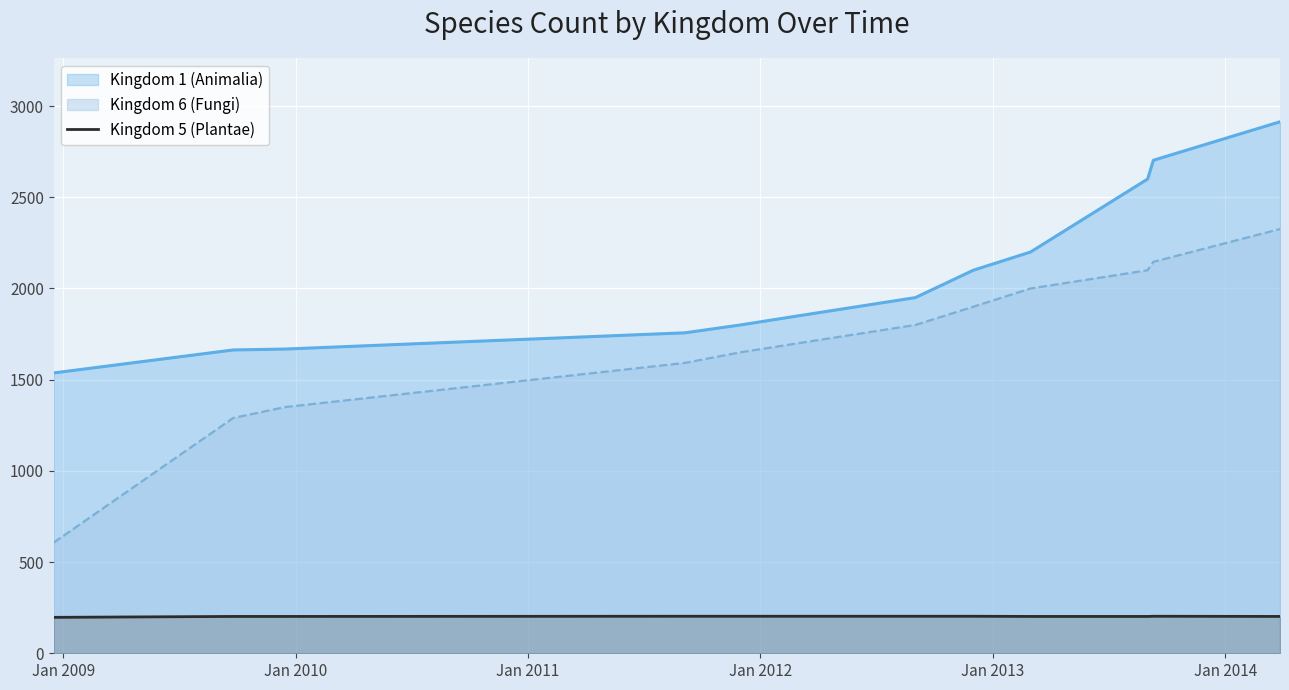

Rank the series by their average value, from highest to lowest.

Kingdom 1 (Animalia), Kingdom 6 (Fungi), Kingdom 5 (Plantae)